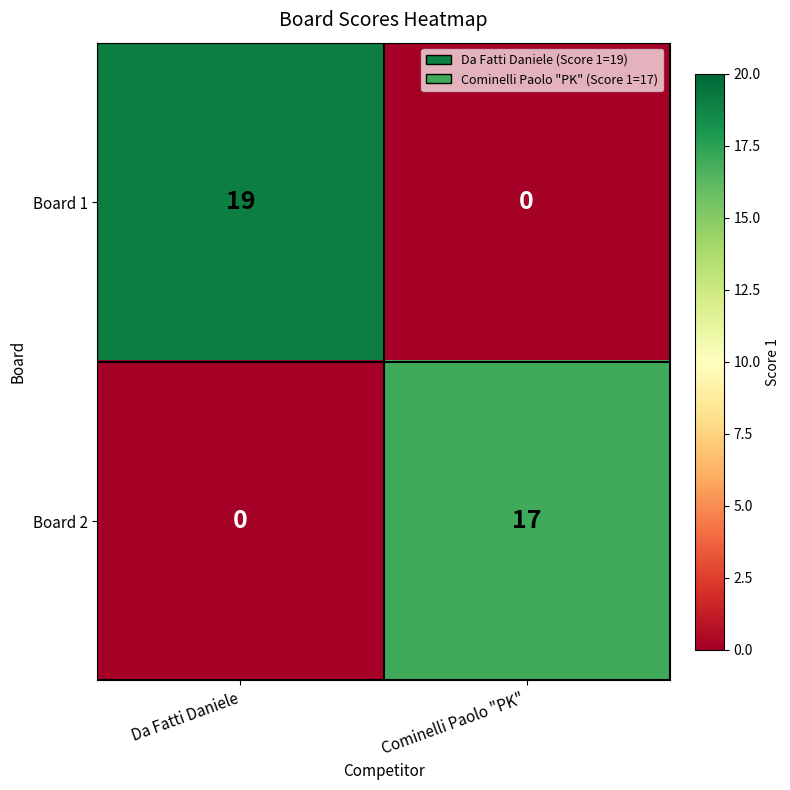

What is the approximate value of Board 1 at Da Fatti Daniele, to the nearest 10?

20